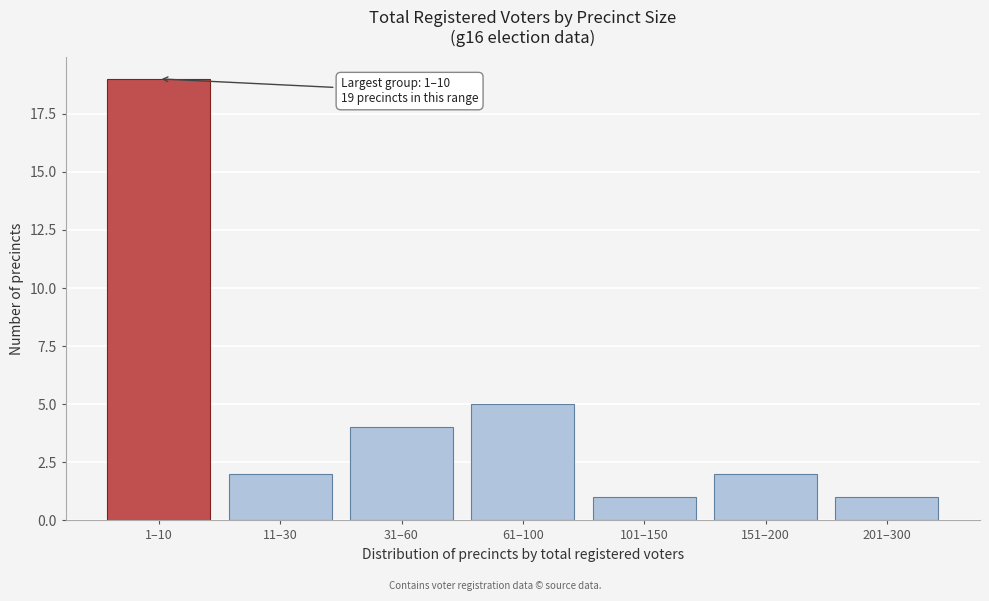

Reading left to right, extract all data points from this chart.

1–10=19	11–30=2	31–60=4	61–100=5	101–150=1	151–200=2	201–300=1